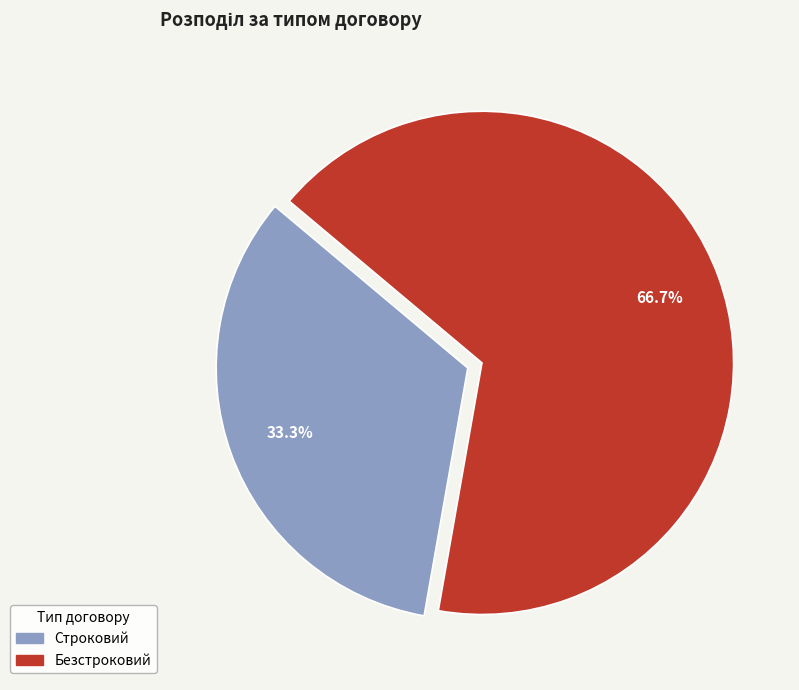

True or false: Безстроковий accounts for 67% of the total.

True